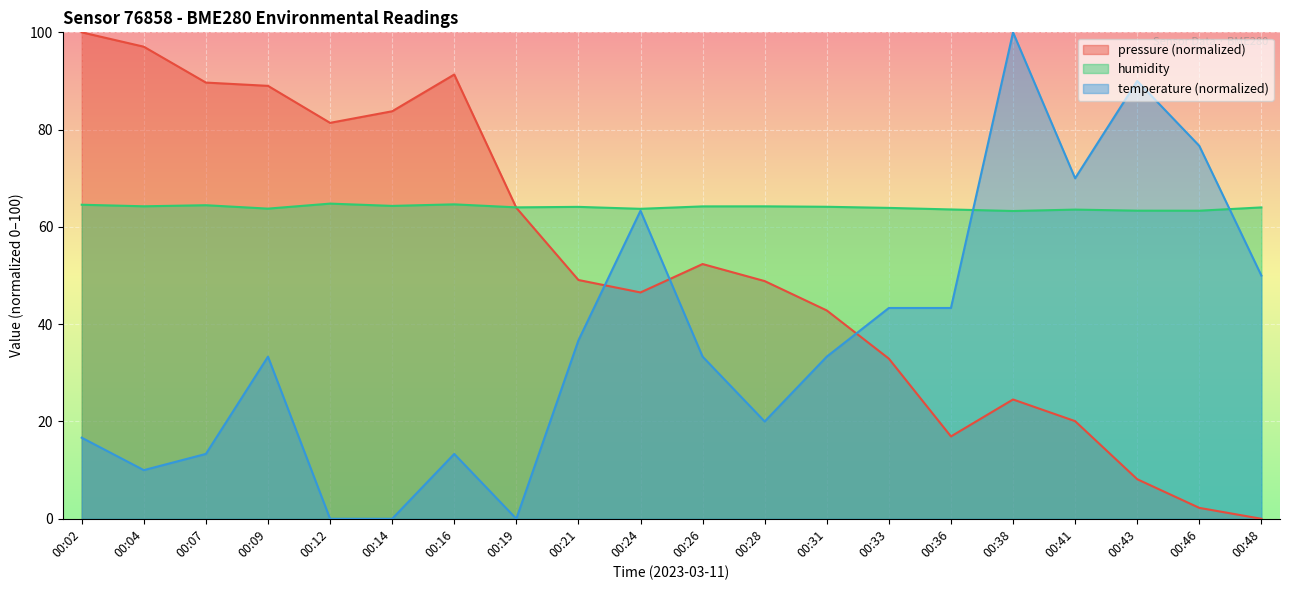

At 00:12, list the series in order from largest to smallest.

pressure (normalized), humidity, temperature (normalized)